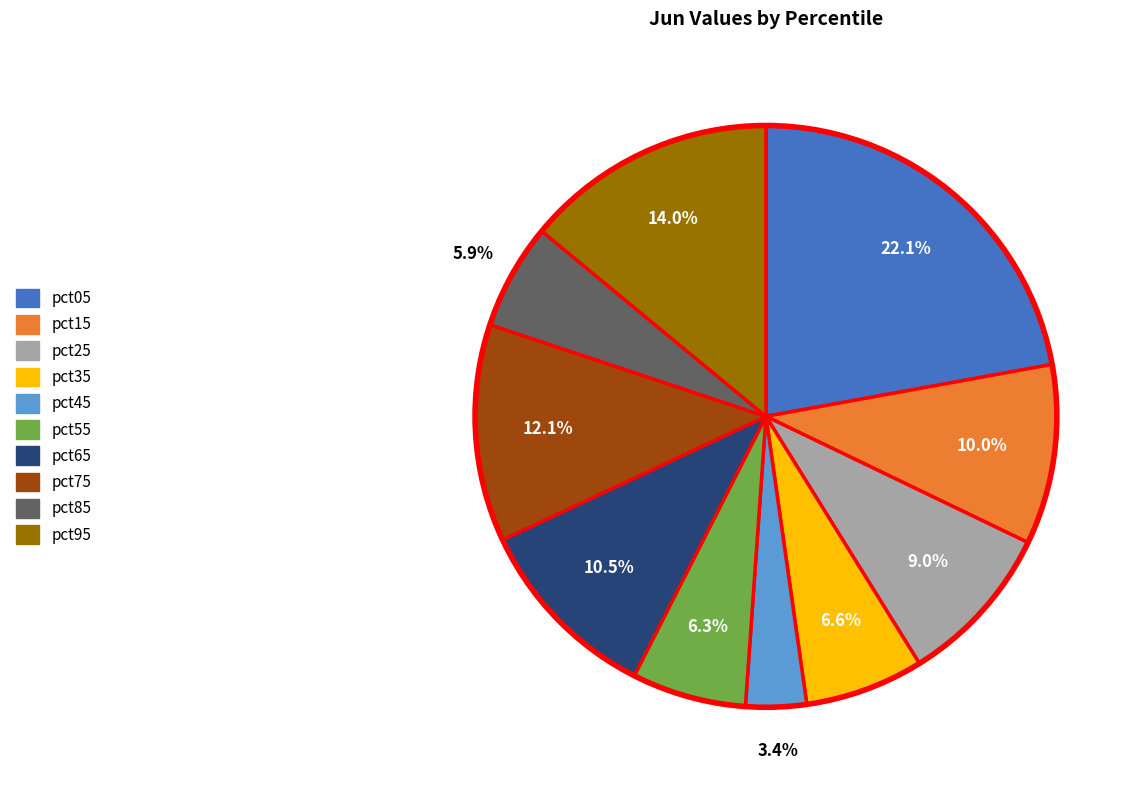

What percentage is NOT represented by pct25?

91.0%